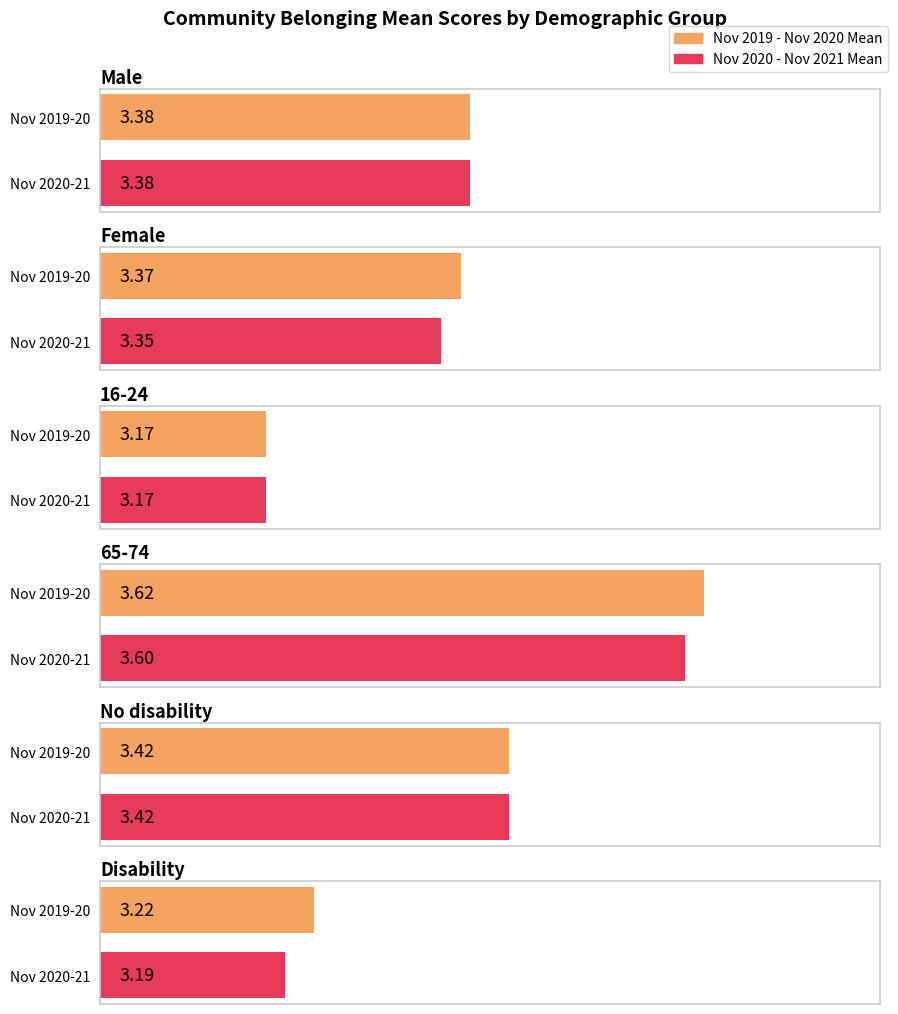

Between No disability and Disability, which is larger?

No disability